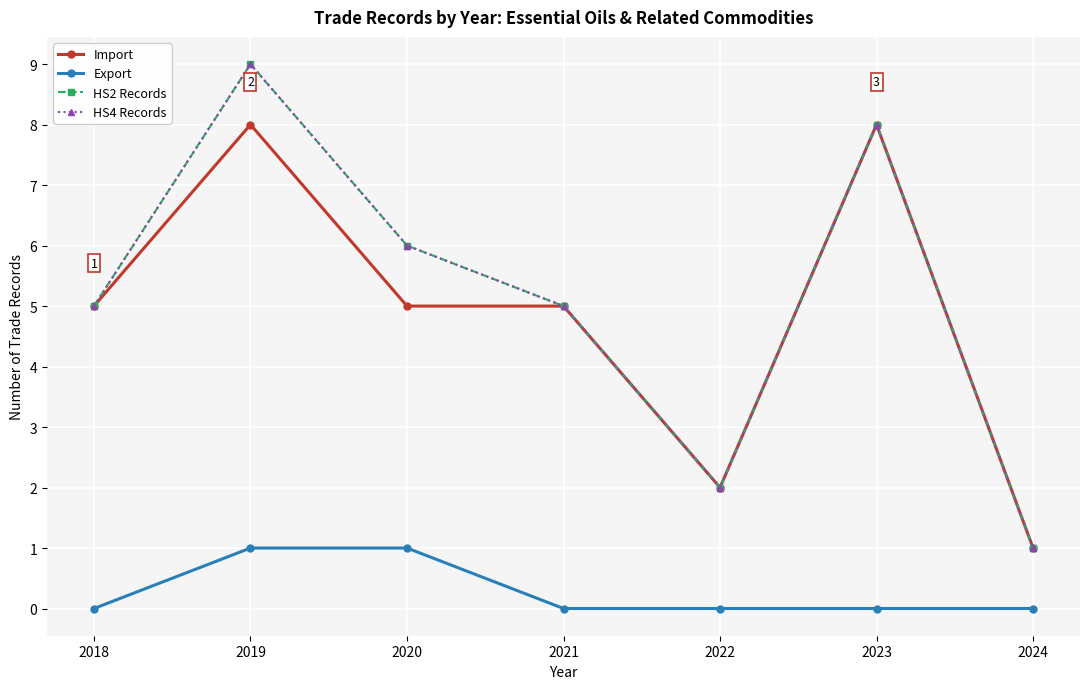

How many lines are shown in the chart?

4